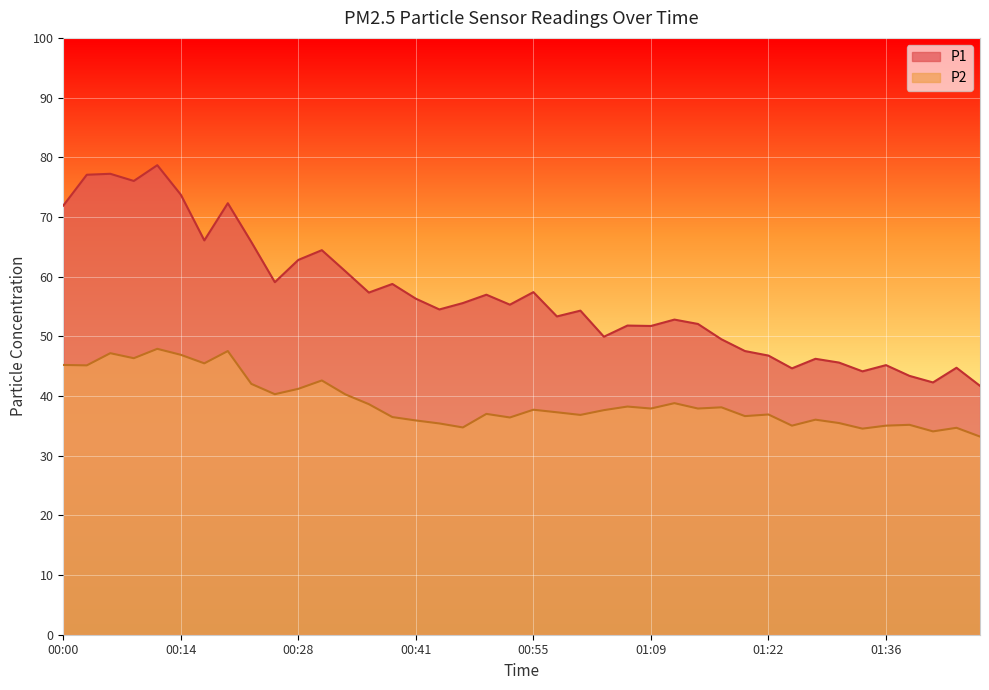

True or false: P1 and P2 intersect in this chart.

False